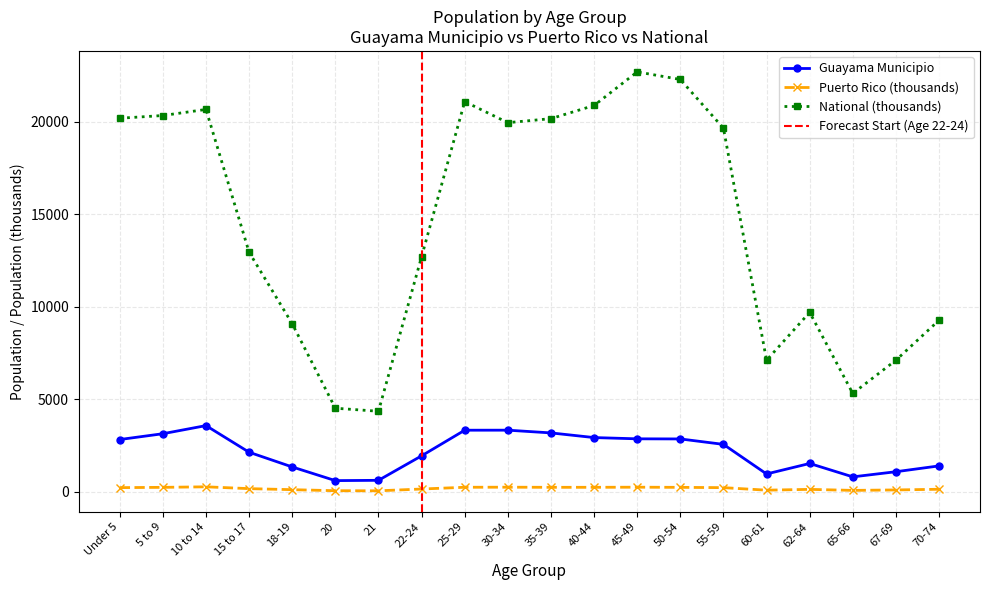

Reading left to right, list all the values displayed in this chart.

Guayama Municipio: Under 5=2826.0	5 to 9=3140.0	10 to 14=3579.0	15 to 17=2139.0	18-19=1343.0	20=604.0	21=620.0	22-24=1944.0	25-29=3330.0	30-34=3332.0	35-39=3184.0	40-44=2932.0	45-49=2864.0	50-54=2858.0	55-59=2564.0	60-61=964.0	62-64=1531.0	65-66=807.0	67-69=1085.0	70-74=1400.0
Puerto Rico: Under 5=224.8	5 to 9=240.0	10 to 14=268.6	15 to 17=170.0	18-19=114.3	20=58.2	21=53.1	22-24=149.5	25-29=244.2	30-34=248.2	35-39=241.3	40-44=242.3	45-49=248.0	50-54=239.8	55-59=223.6	60-61=87.4	62-64=130.7	65-66=75.3	67-69=100.1	70-74=136.3
National: Under 5=20201.4	5 to 9=20348.7	10 to 14=20677.2	15 to 17=12954.3	18-19=9086.1	20=4519.1	21=4354.3	22-24=12712.6	25-29=21101.8	30-34=19962.1	35-39=20179.6	40-44=20891.0	45-49=22708.6	50-54=22298.1	55-59=19664.8	60-61=7113.7	62-64=9704.2	65-66=5319.9	67-69=7115.4	70-74=9278.2